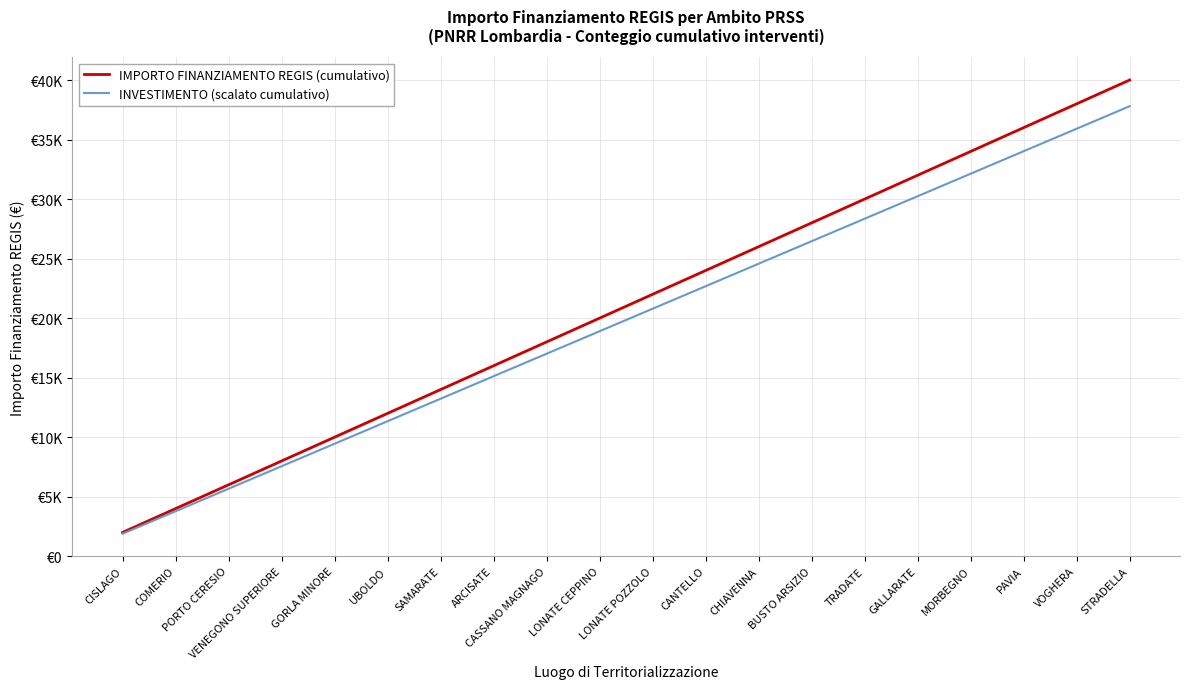

Rank the series at PORTO CERESIO from lowest to highest value.

INVESTIMENTO (scalato cumulativo), IMPORTO FINANZIAMENTO REGIS (cumulativo)